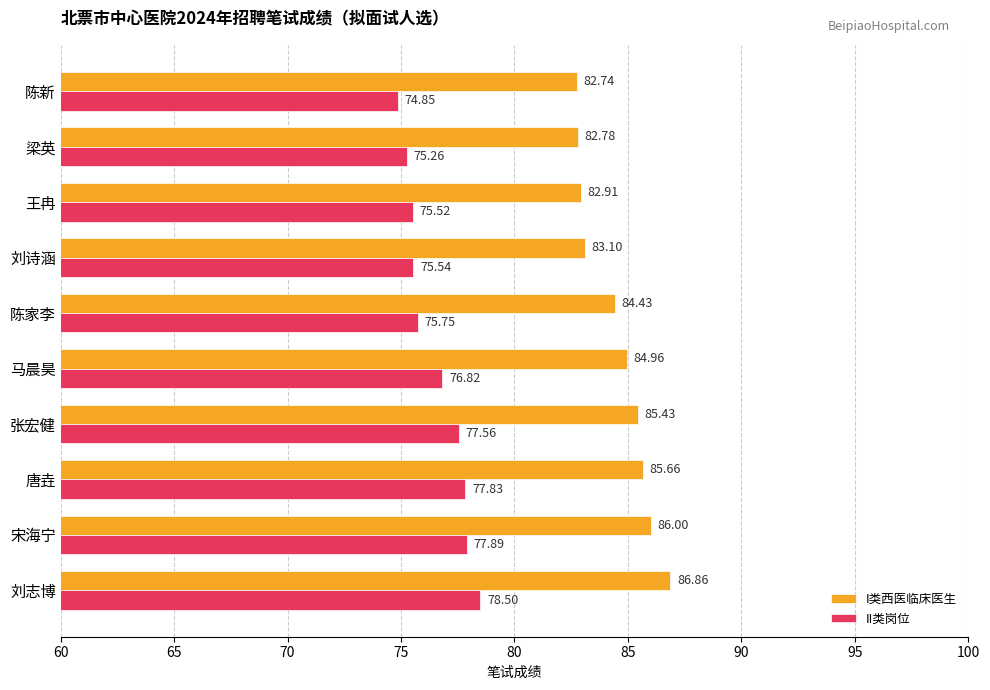

Rank the categories by II类岗位 value from lowest to highest.

陈新, 梁英, 王冉, 刘诗涵, 陈家李, 马晨昊, 张宏健, 唐垚, 宋海宁, 刘志博